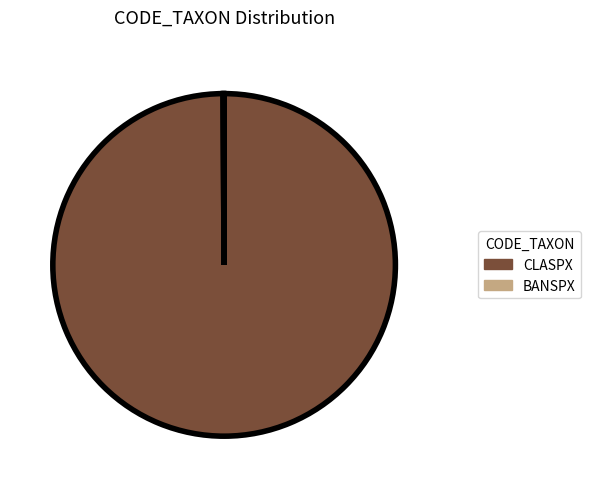

True or false: CLASPX accounts for 86% of the total.

False